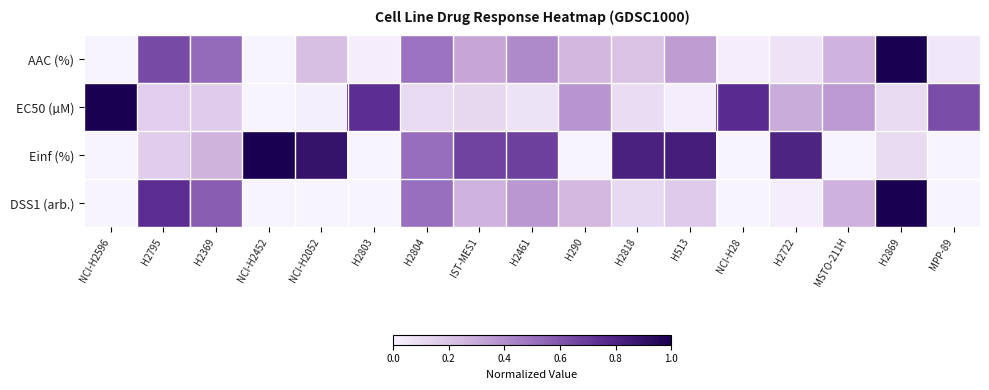

Count the number of categories in the chart.

17